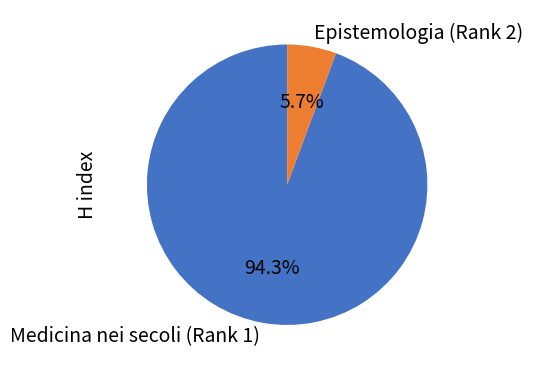

Which slice is the largest?

Medicina nei secoli (Rank 1)